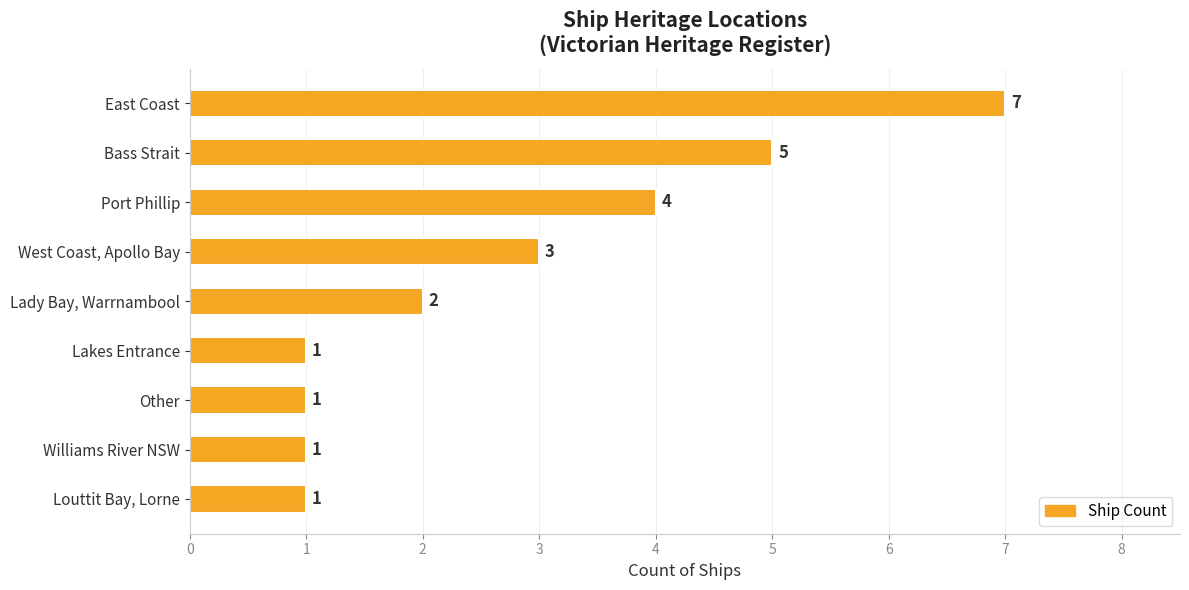

Reading top to bottom, what are all the values shown in this chart?

7	5	4	3	2	1	1	1	1